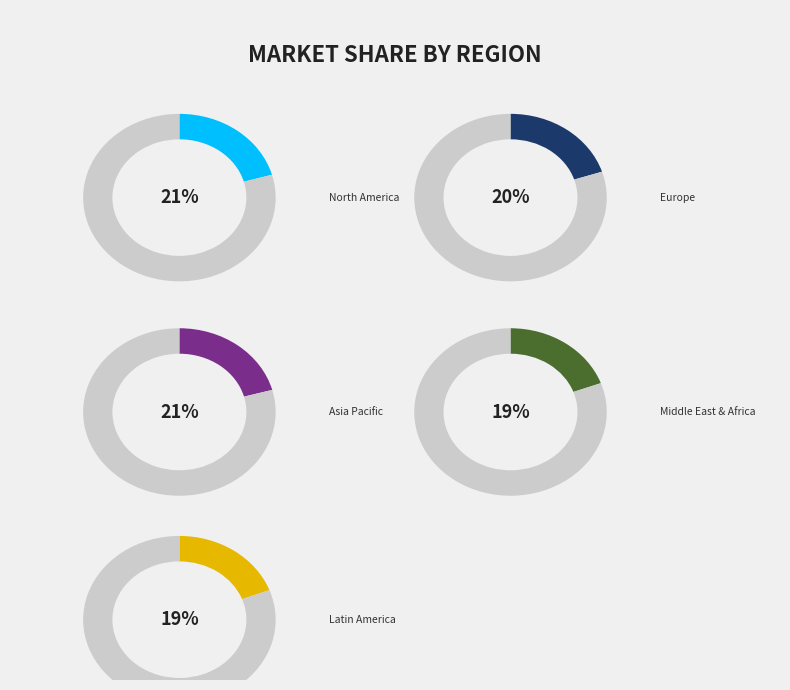

Between 24 and 12, which is larger?

24